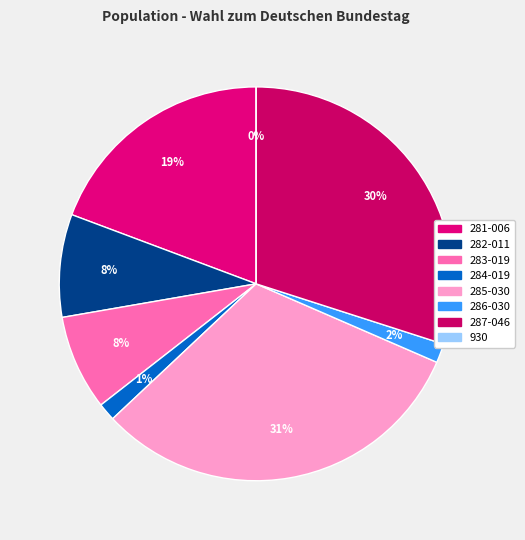

Between 282-011 and 283-019, which is larger?

282-011